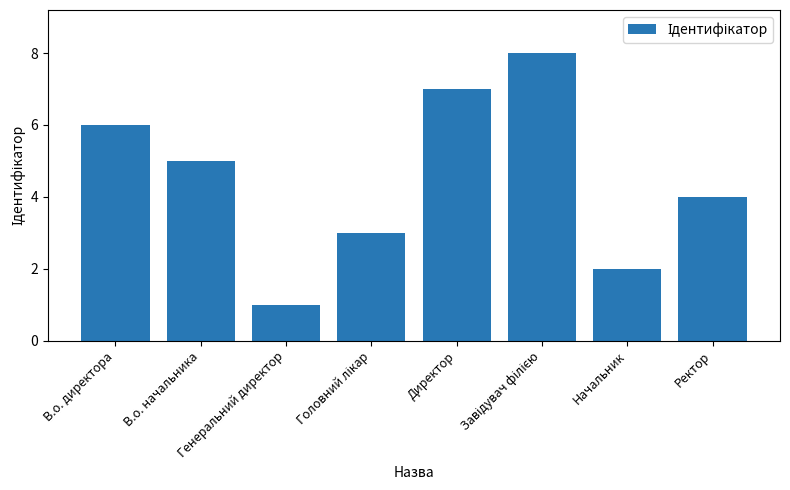

What is the label of the 5th bar from the left?

Директор